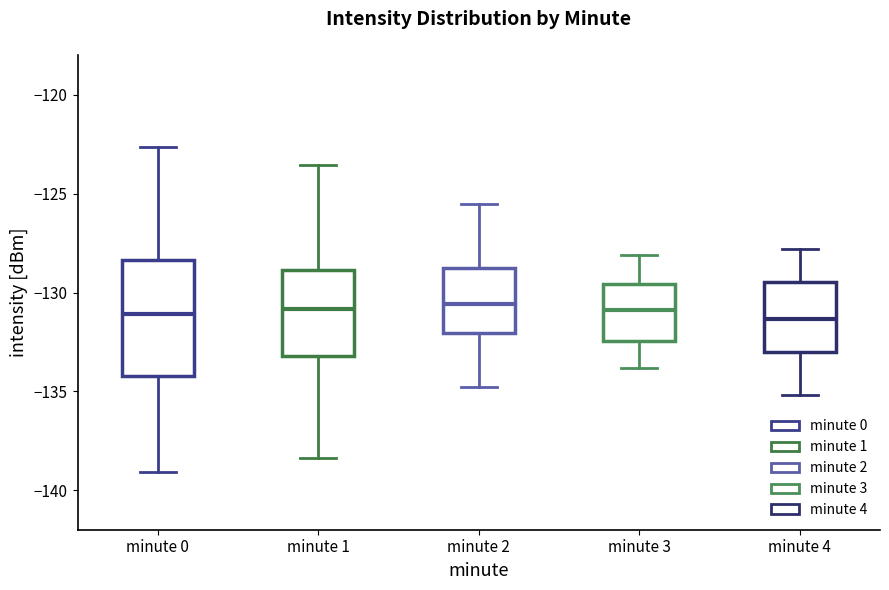

Reading left to right, read every box against the y-axis: the position of its median line, the range the box covers, and the ends of its whiskers. The values are not printed on the chart, so give them approximately, as read against the axis.

minute 0: median -131.0, box -134.0 to -128.5, whiskers -139.0 to -122.5
minute 1: median -131.0, box -133.0 to -129.0, whiskers -138.5 to -123.5
minute 2: median -130.5, box -132.0 to -129.0, whiskers -135.0 to -125.5
minute 3: median -131.0, box -132.5 to -129.5, whiskers -134.0 to -128.0
minute 4: median -131.5, box -133.0 to -129.5, whiskers -135.0 to -128.0